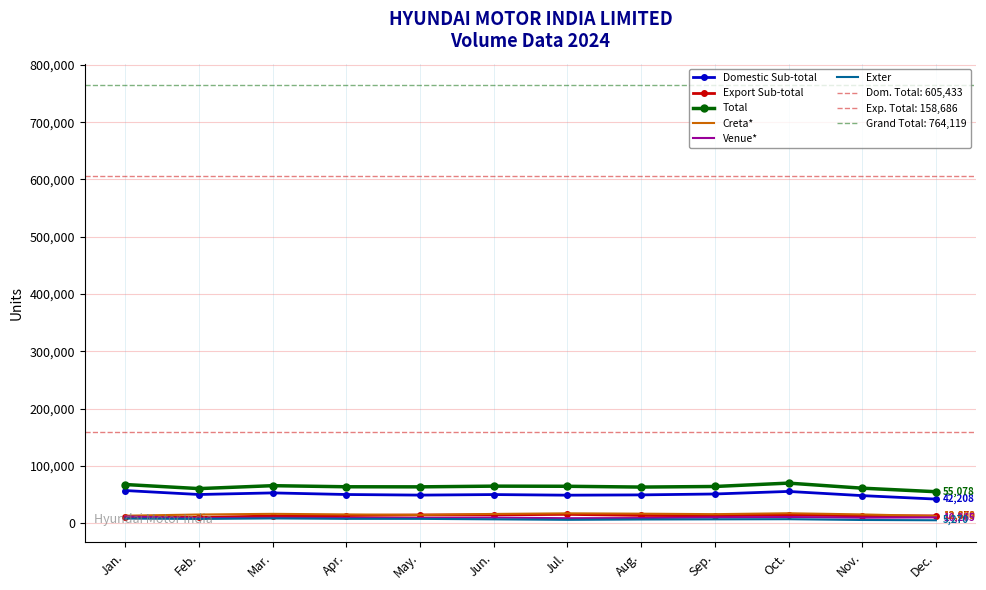

What is the value of the Venue* point at the 4th from the left?

9120